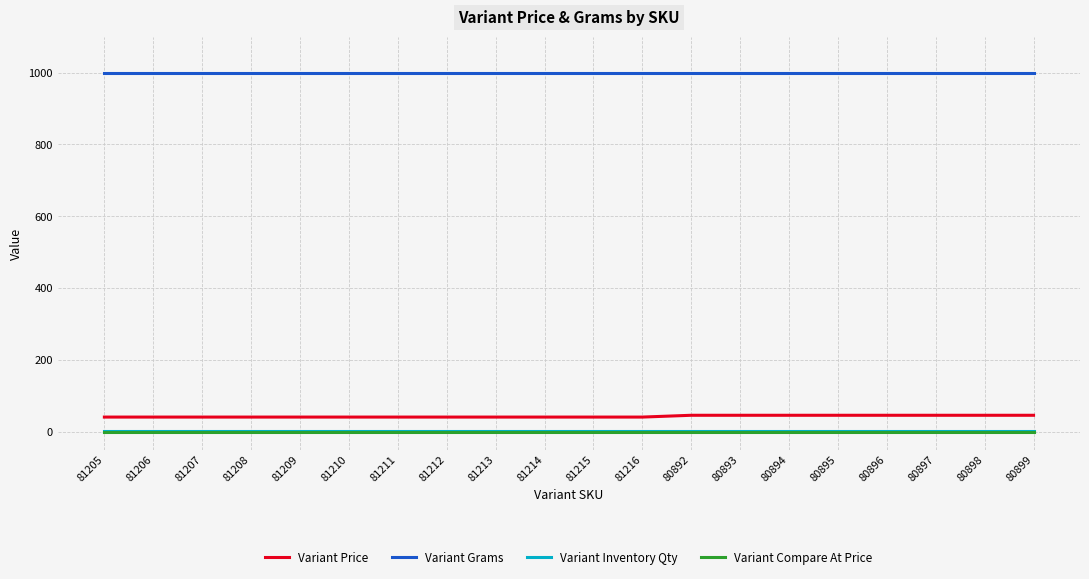

True or false: Variant Compare At Price has a value of 0 at 81208.

True